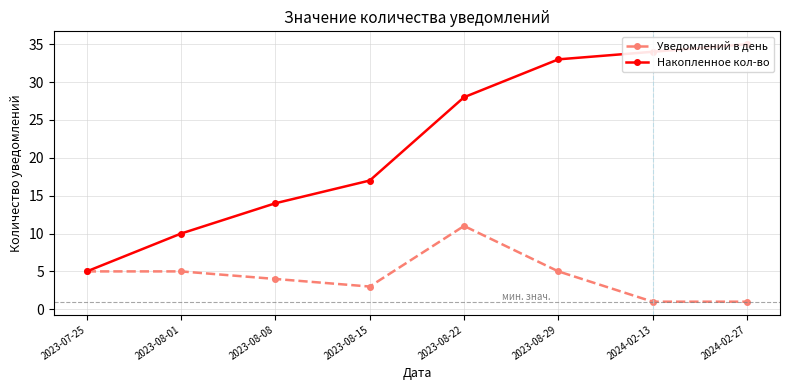

Which series has the widest spread of values?

Накопленное кол-во